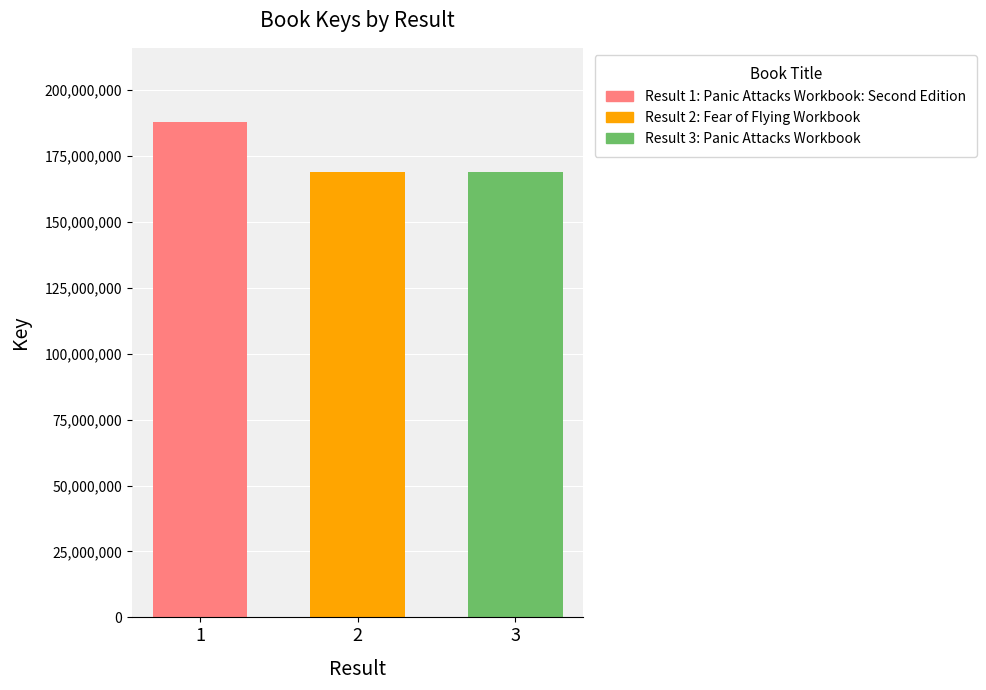

How many values are below 169104142?

1